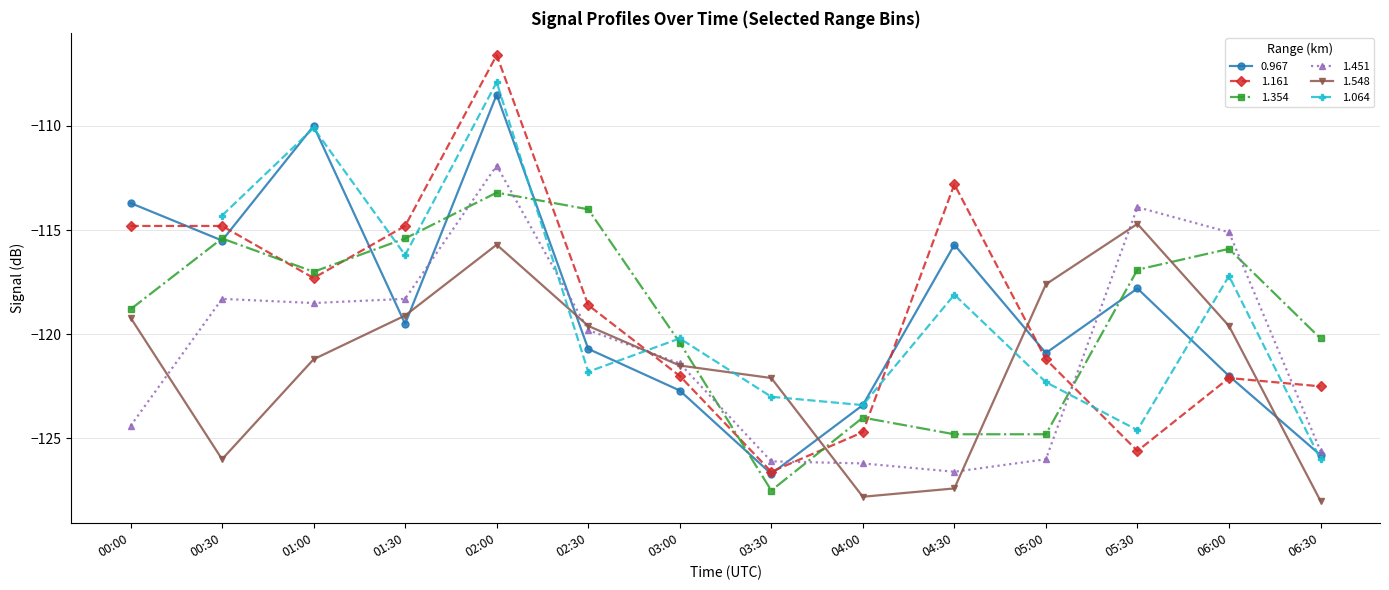

Read the 0.967 value at 04:00.

-123.4